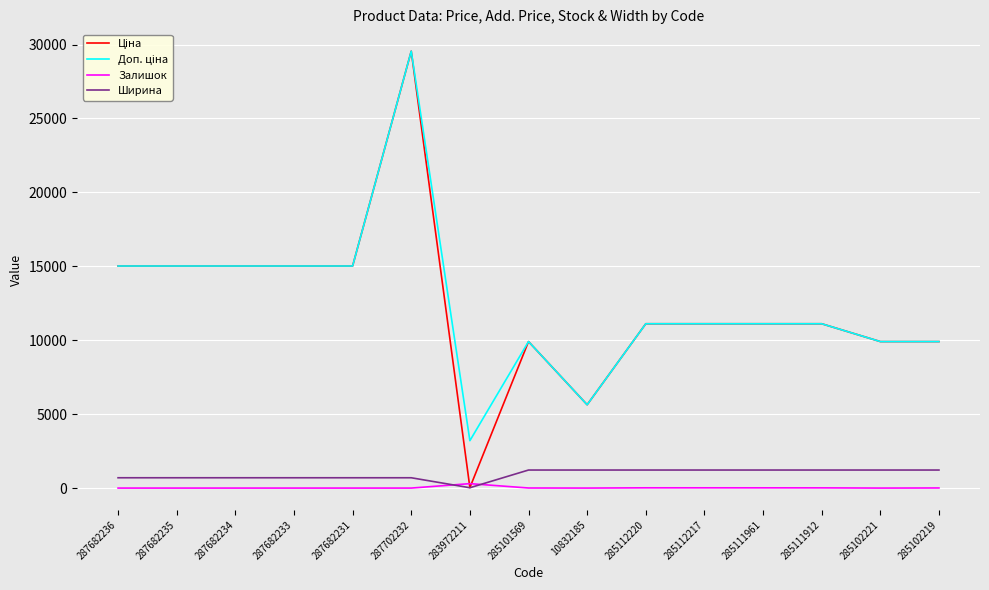

At how many categories does at least one series exceed 24700?

1